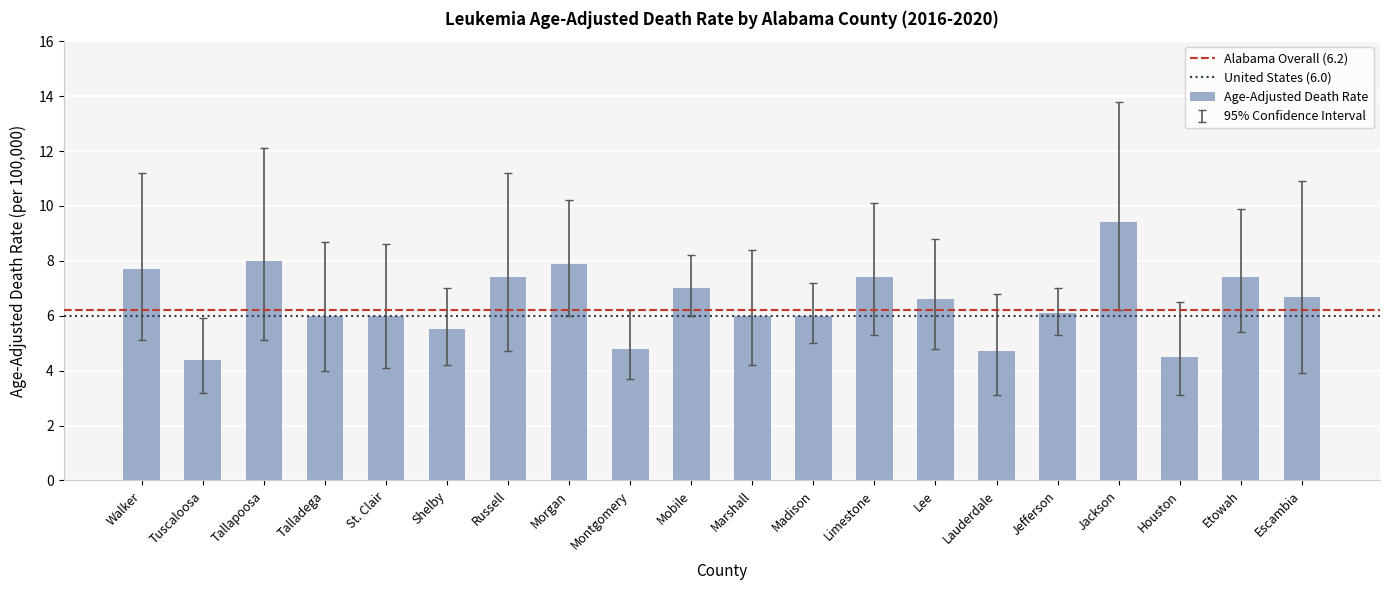

The chart shows a value of 4.8 at Montgomery. True or false?

True